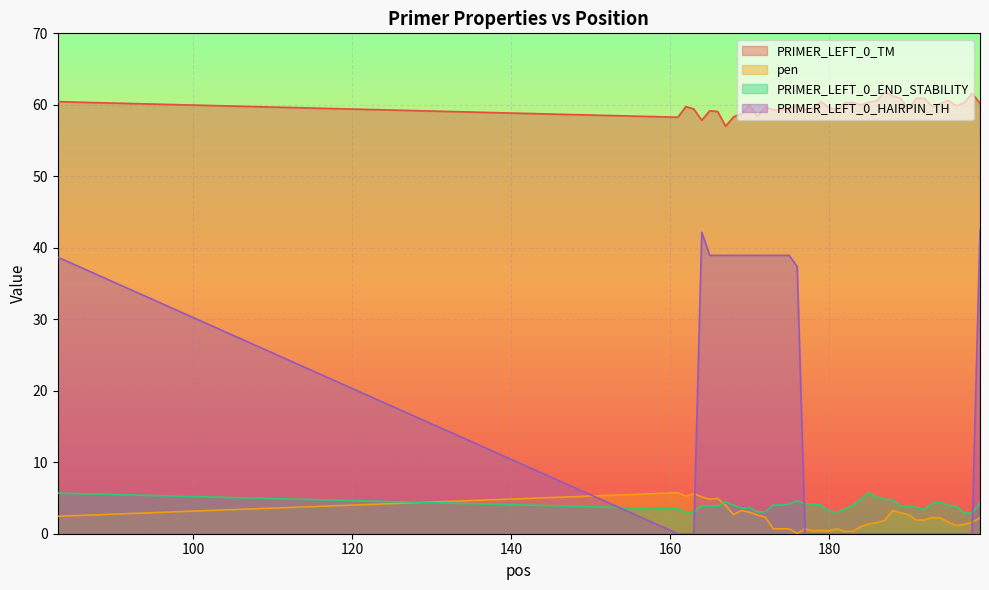

Between 178 and 190, which series saw the biggest shift?

pen